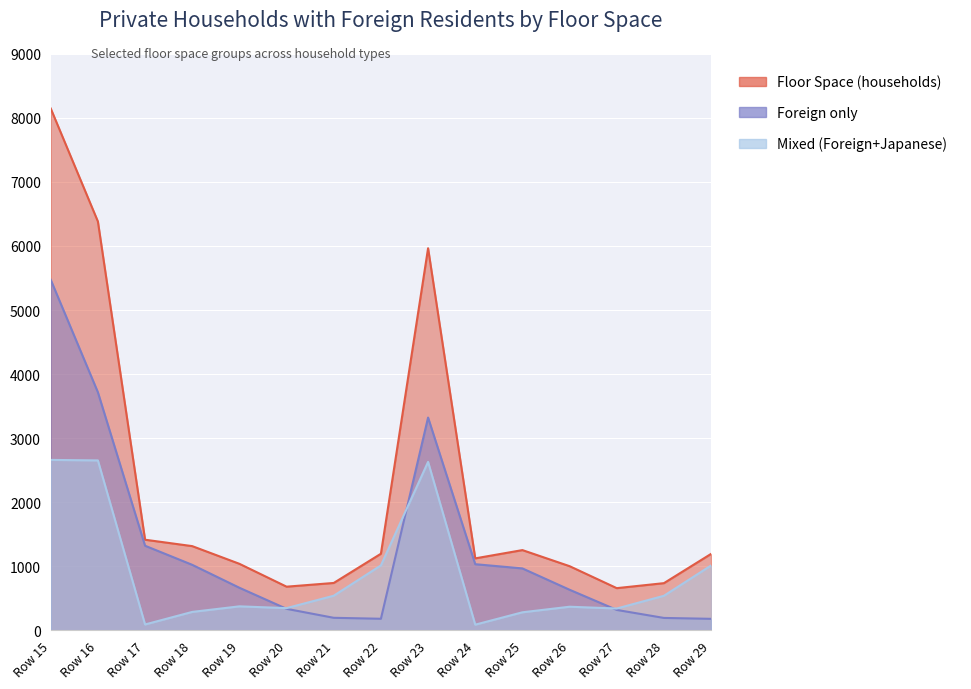

True or false: Mixed (Foreign+Japanese) has a value of 281 at Row 25.

True